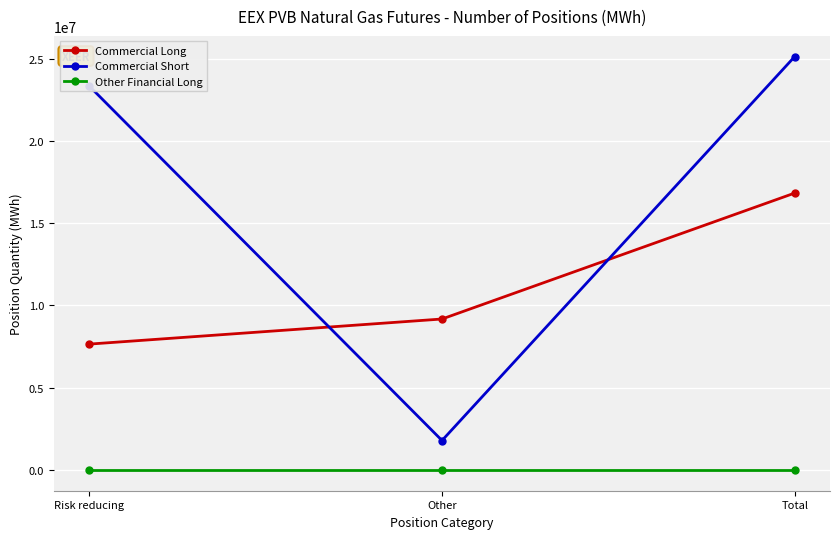

True or false: Commercial Short has a value of 3230216 at Other.

False